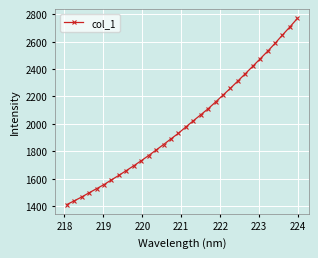

What is the difference between the second highest and second lowest values?

1269.4